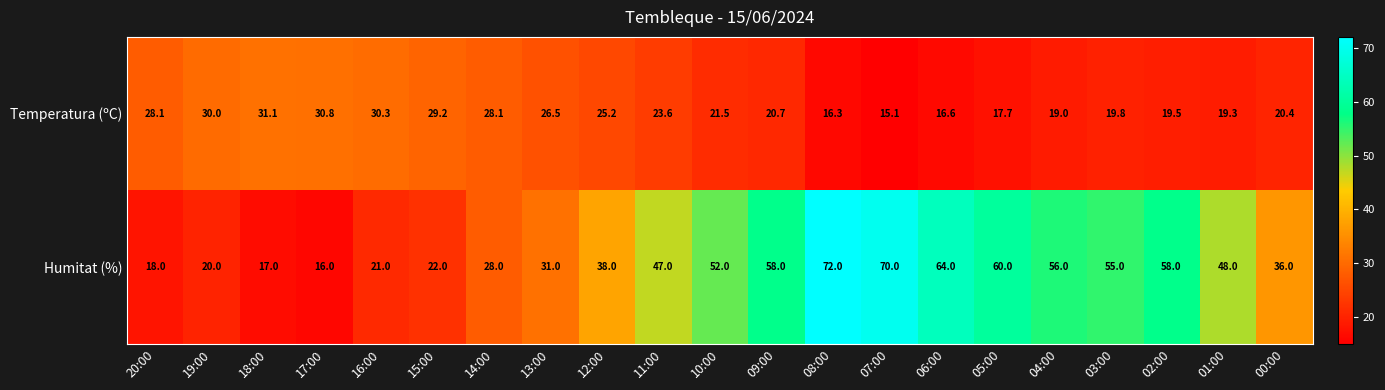

Is it true that Temperatura (ºC) equals 9.1 at 05:00?

False